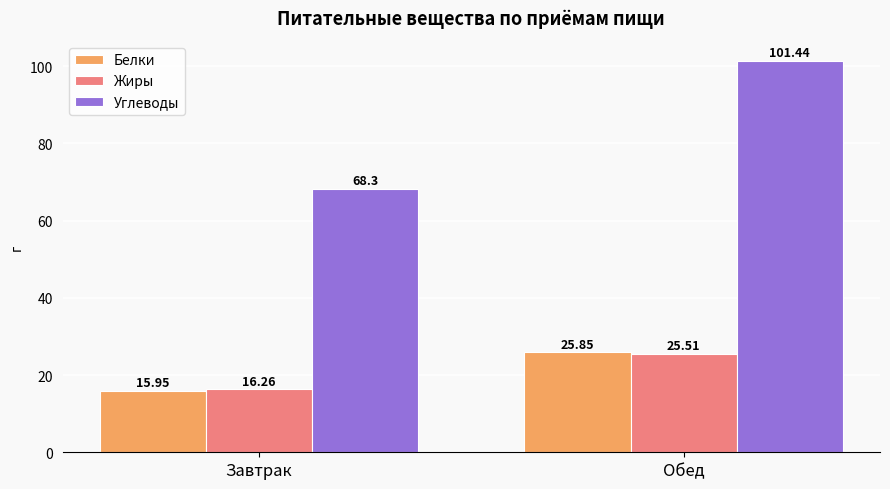

At which category is the sum across all series the highest?

Обед